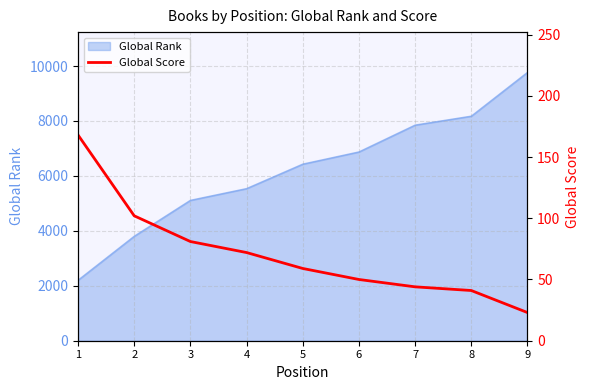

How many values are below 59?

4